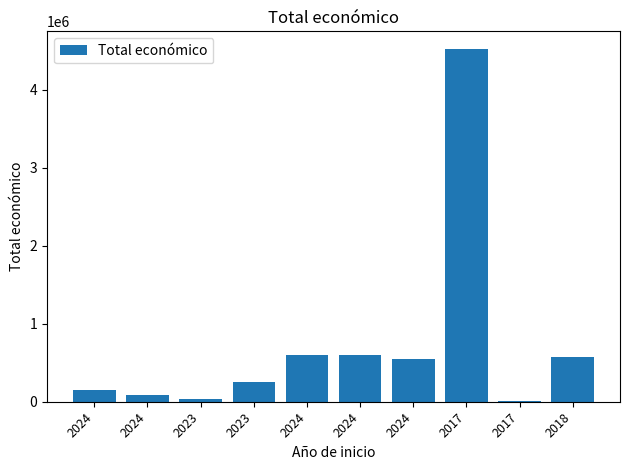

What is the ratio of the value at 2023 to the value at 2018?

0.1